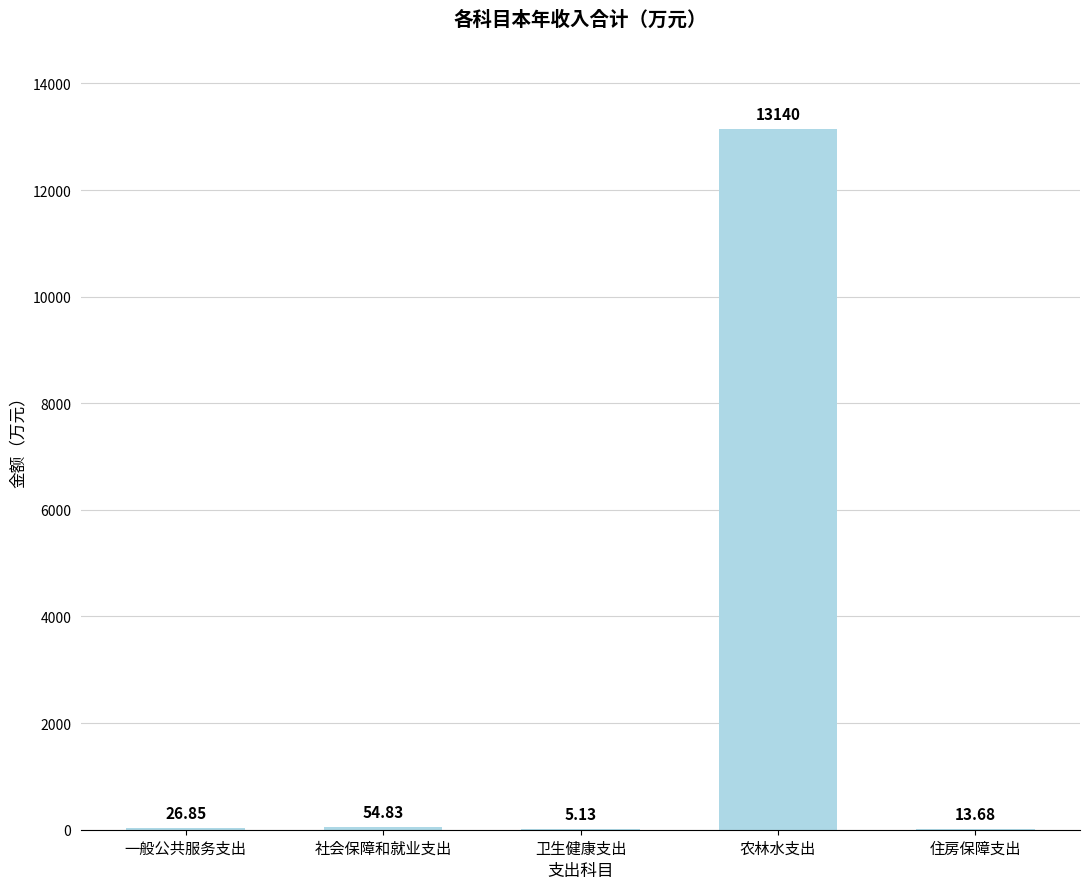

Approximately how many times larger is the value at 卫生健康支出 compared to 社会保障和就业支出?

0.1